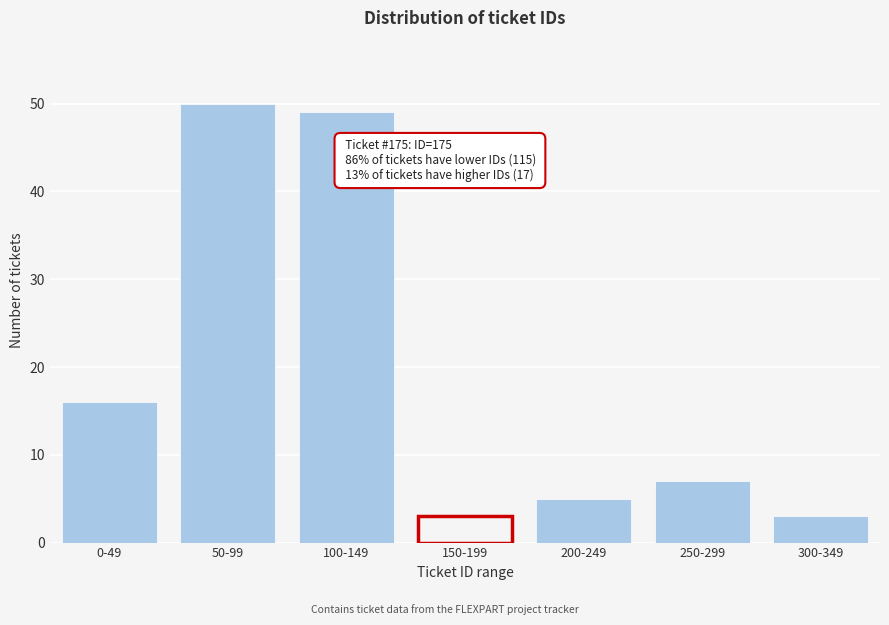

Reading left to right, transcribe all the data shown in this chart.

16	50	49	3	5	7	3